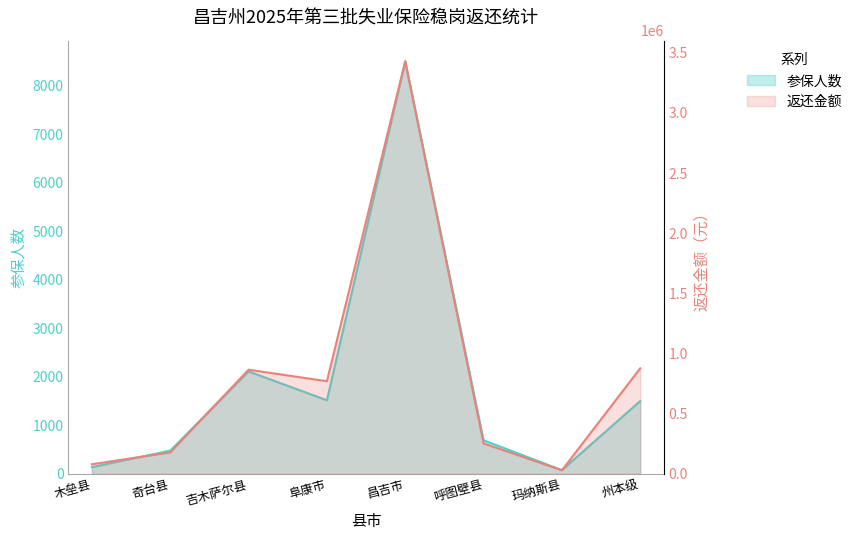

What is the spread (max minus min) of values at 木垒县?

79647.0